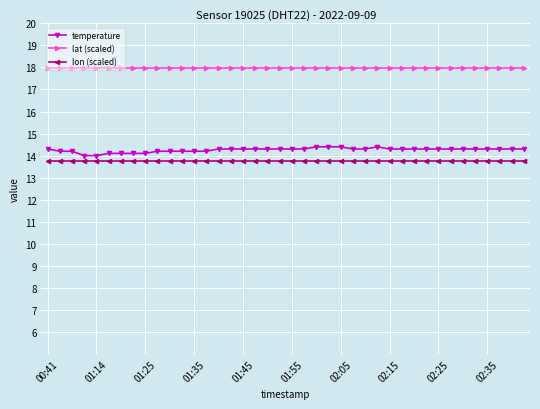

What is the maximum value shown in the chart?

18.0